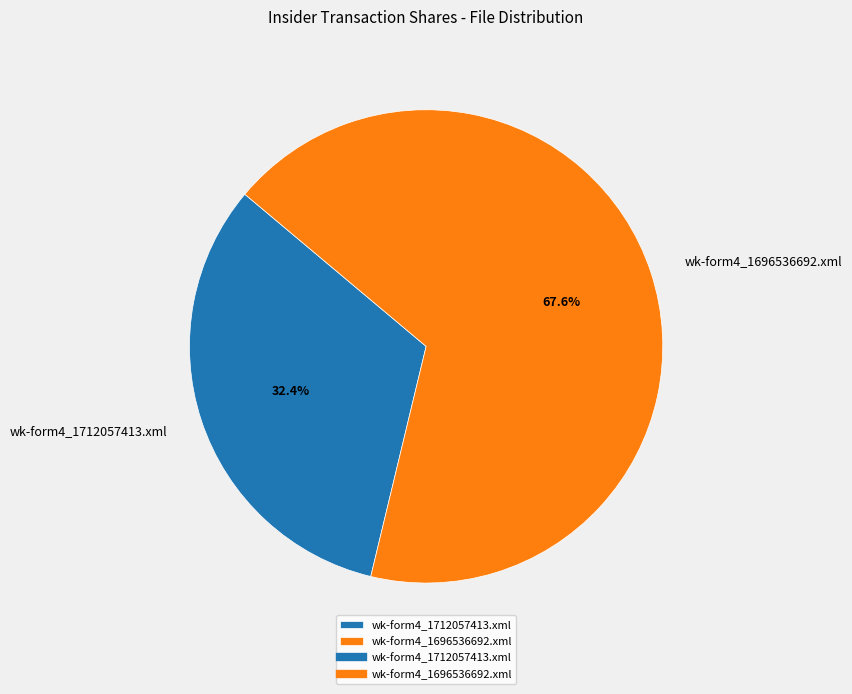

To the nearest percent, what is the average slice percentage?

50%